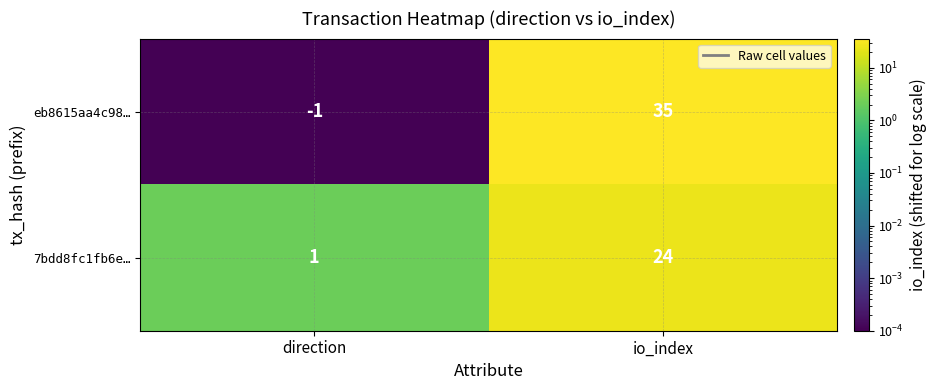

Which series has the widest spread of values?

eb8615aa4c98…